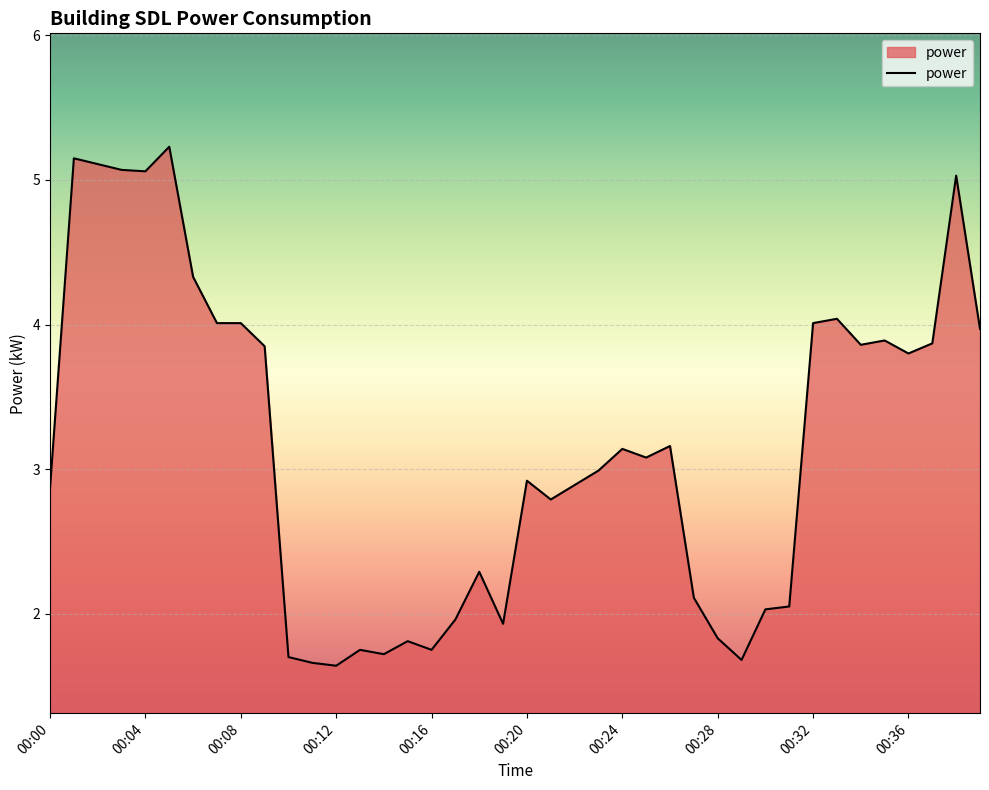

What is the smallest value displayed?

1.6